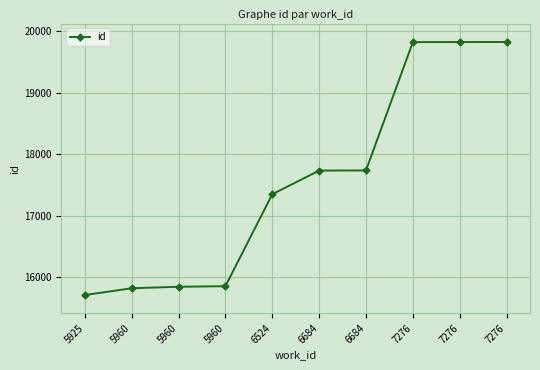

Does the chart have visible grid lines?

Yes